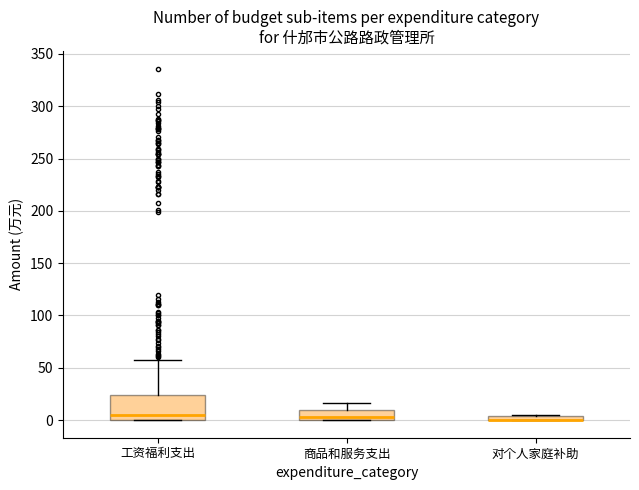

Where is the lower edge of the box for 对个人家庭补助 on the y-axis? The values are not printed on the chart, so give them approximately, as read against the axis.

0